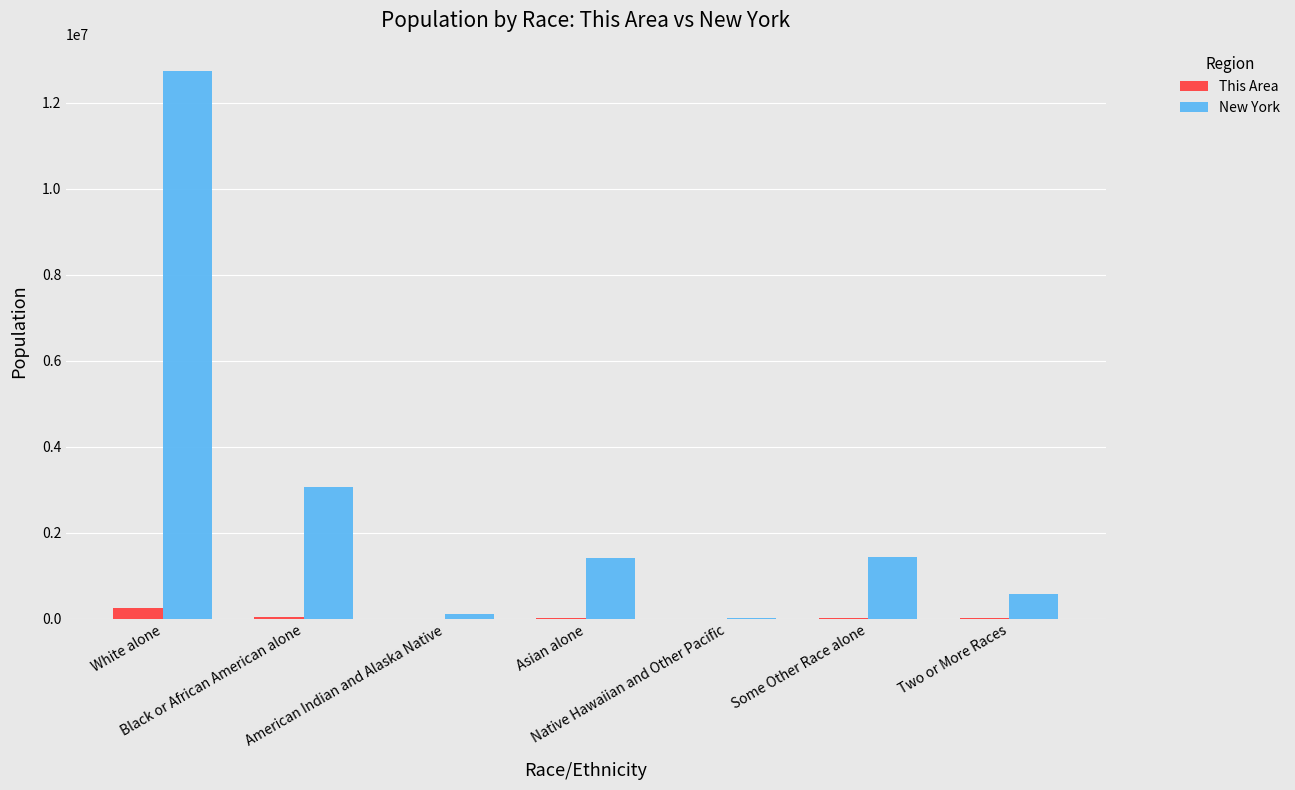

What is the maximum value shown in the chart?

12740974